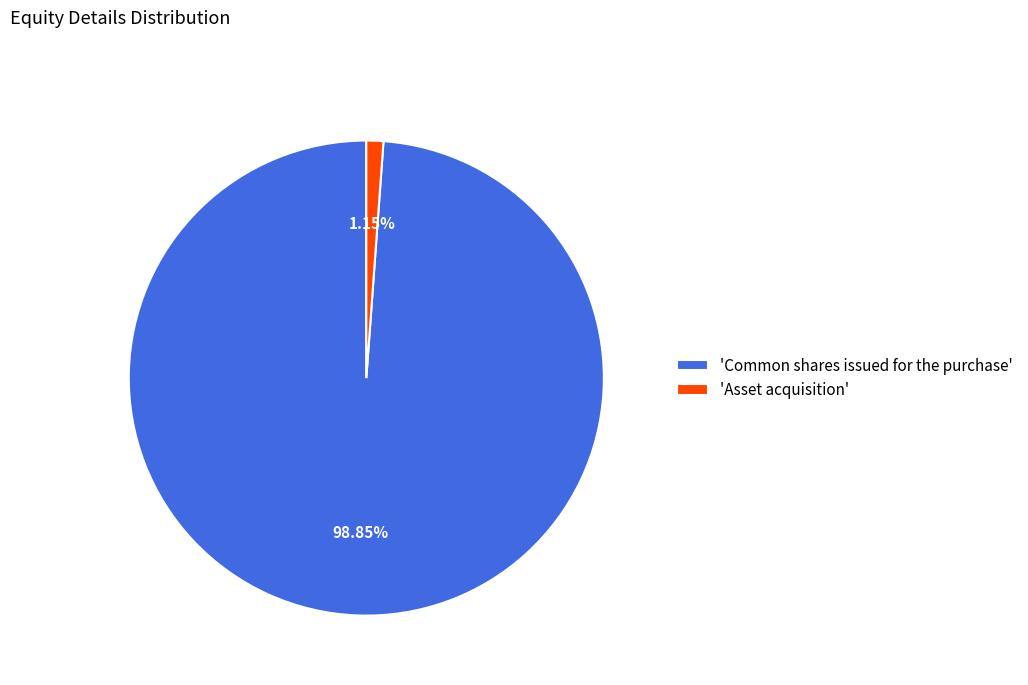

What is the largest slice in the pie chart?

'Common shares issued for the purchase'